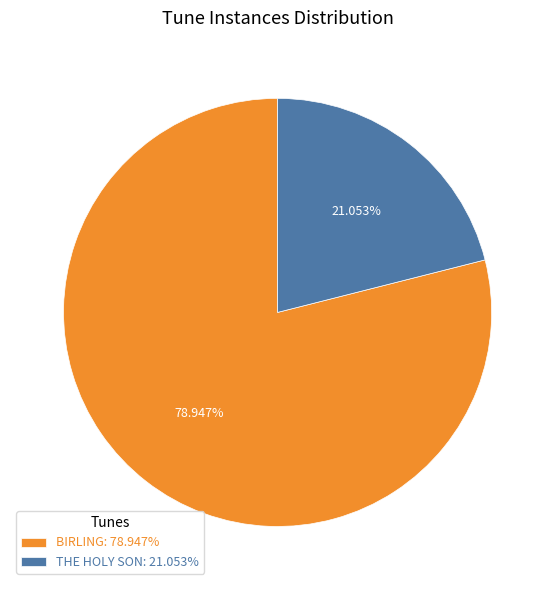

True or false: THE HOLY SON accounts for 21% of the total.

True